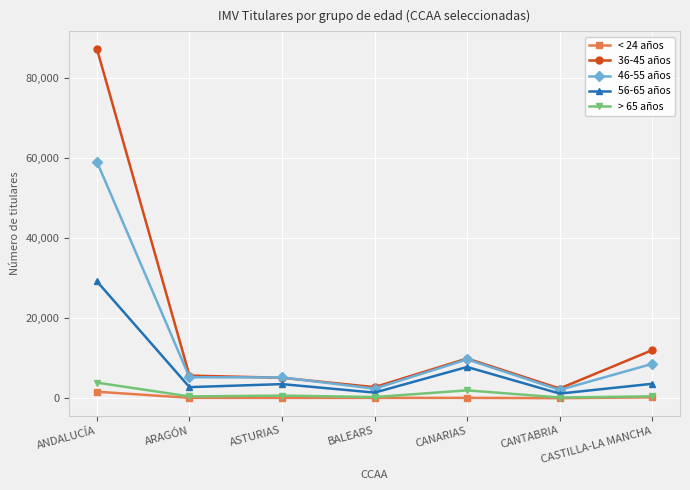

Which series has the largest range (max minus min)?

36-45 años